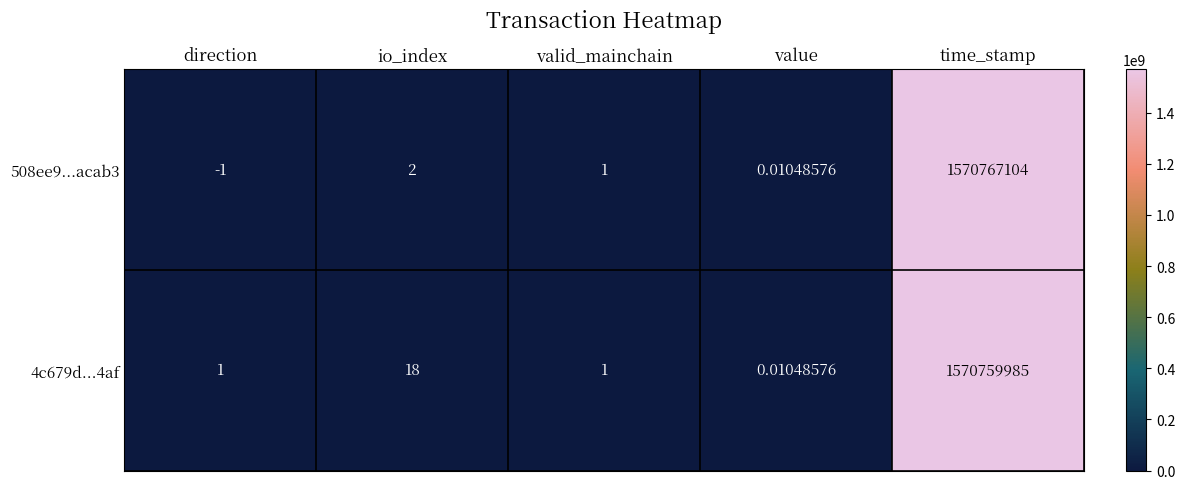

Which series has the largest total across all categories?

508ee9...acab3